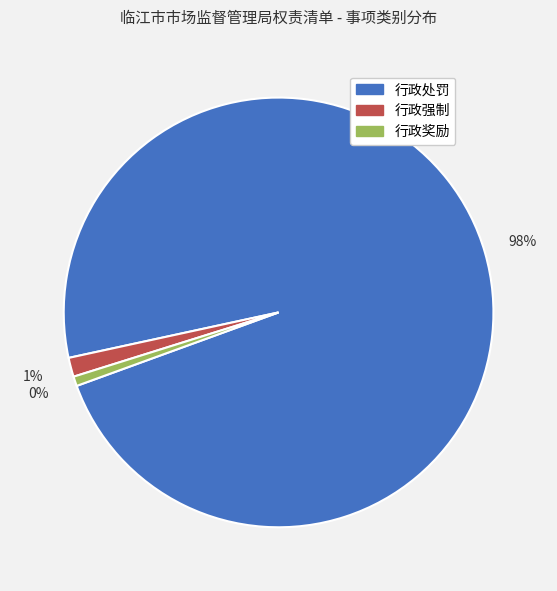

Approximately how many times larger is the value at 行政强制 compared to 行政奖励?

2.0